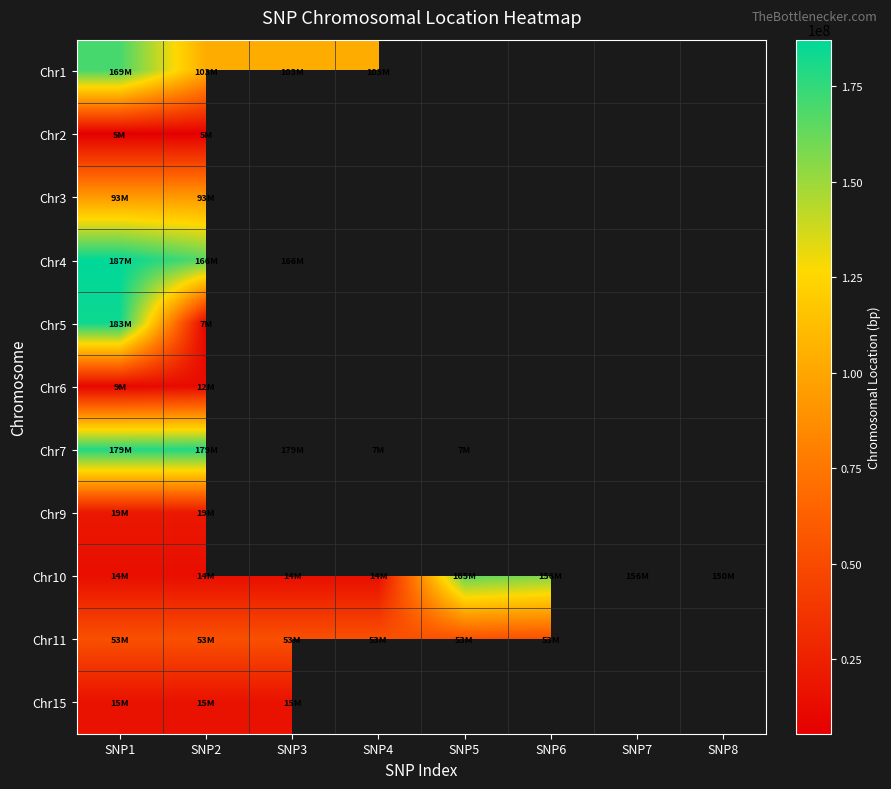

Which category has the highest value in the Chr9 series?

SNP2